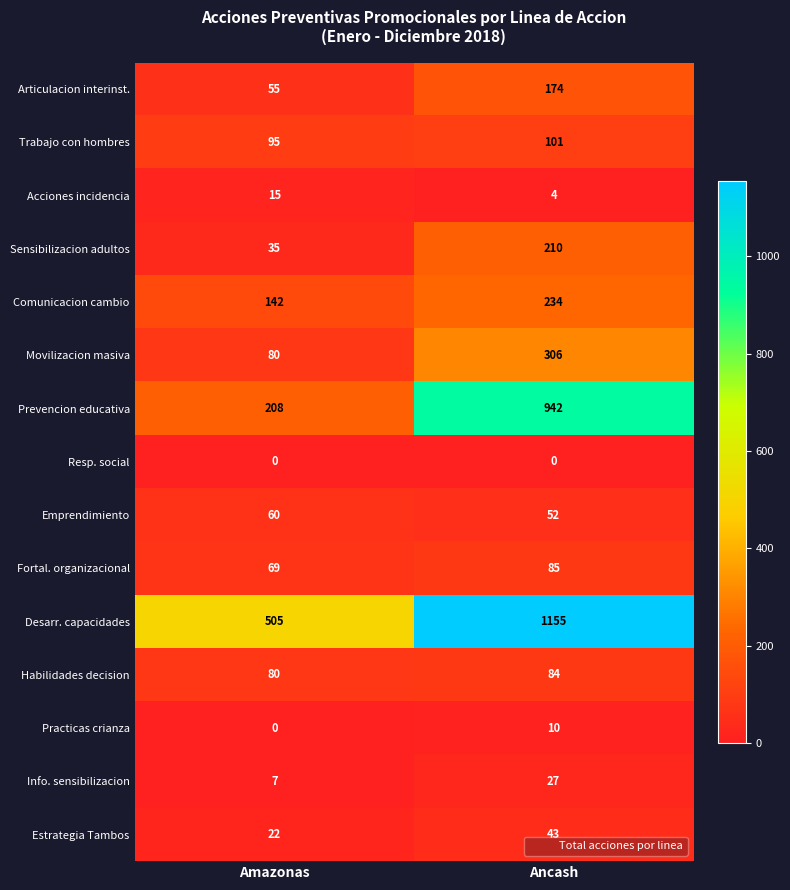

The value of Movilizacion masiva at Amazonas is 80. True or false?

True